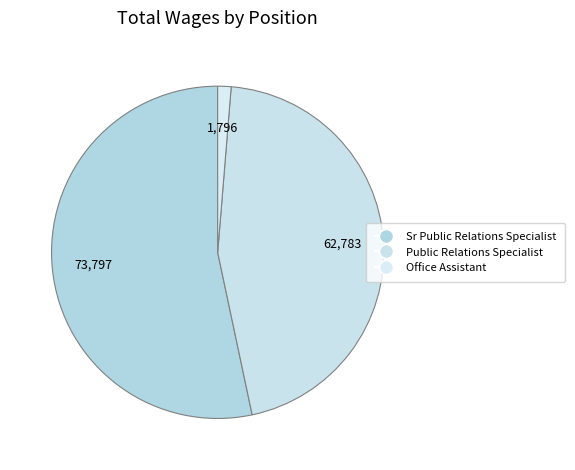

The Public Relations Specialist slice represents 30% of the pie. True or false?

False